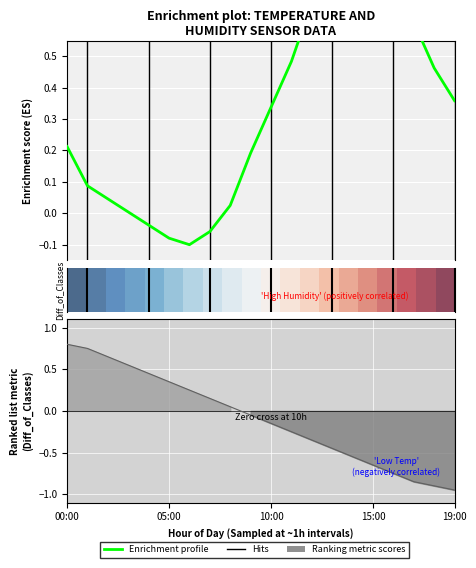

What is the value of the Enrichment profile point at the 11th from the left?

0.3